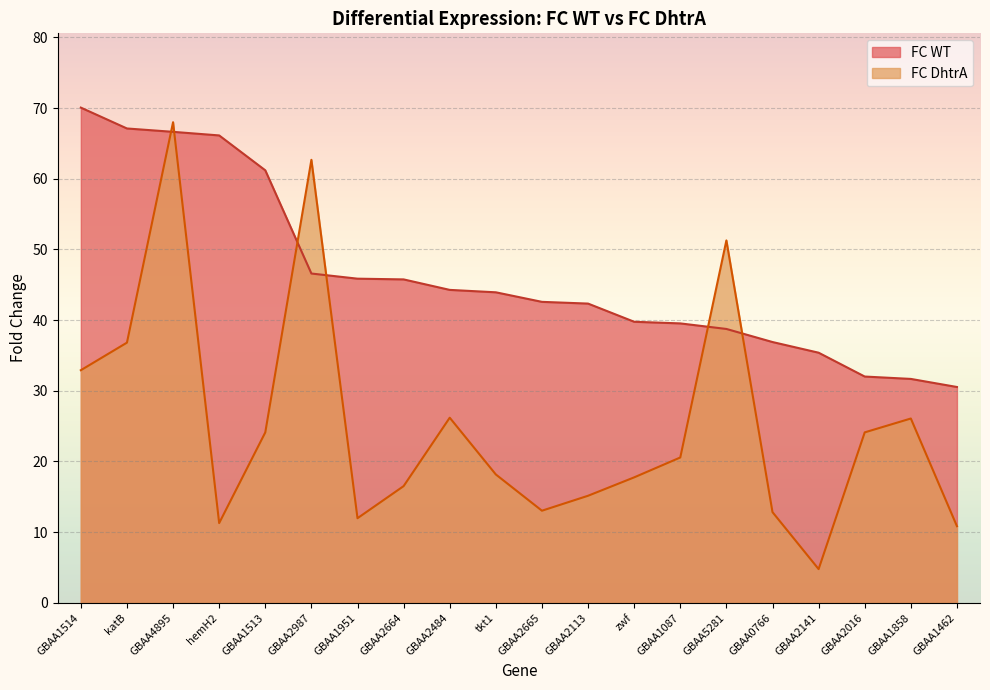

What is the sum of all FC DhtrA values?

505.0